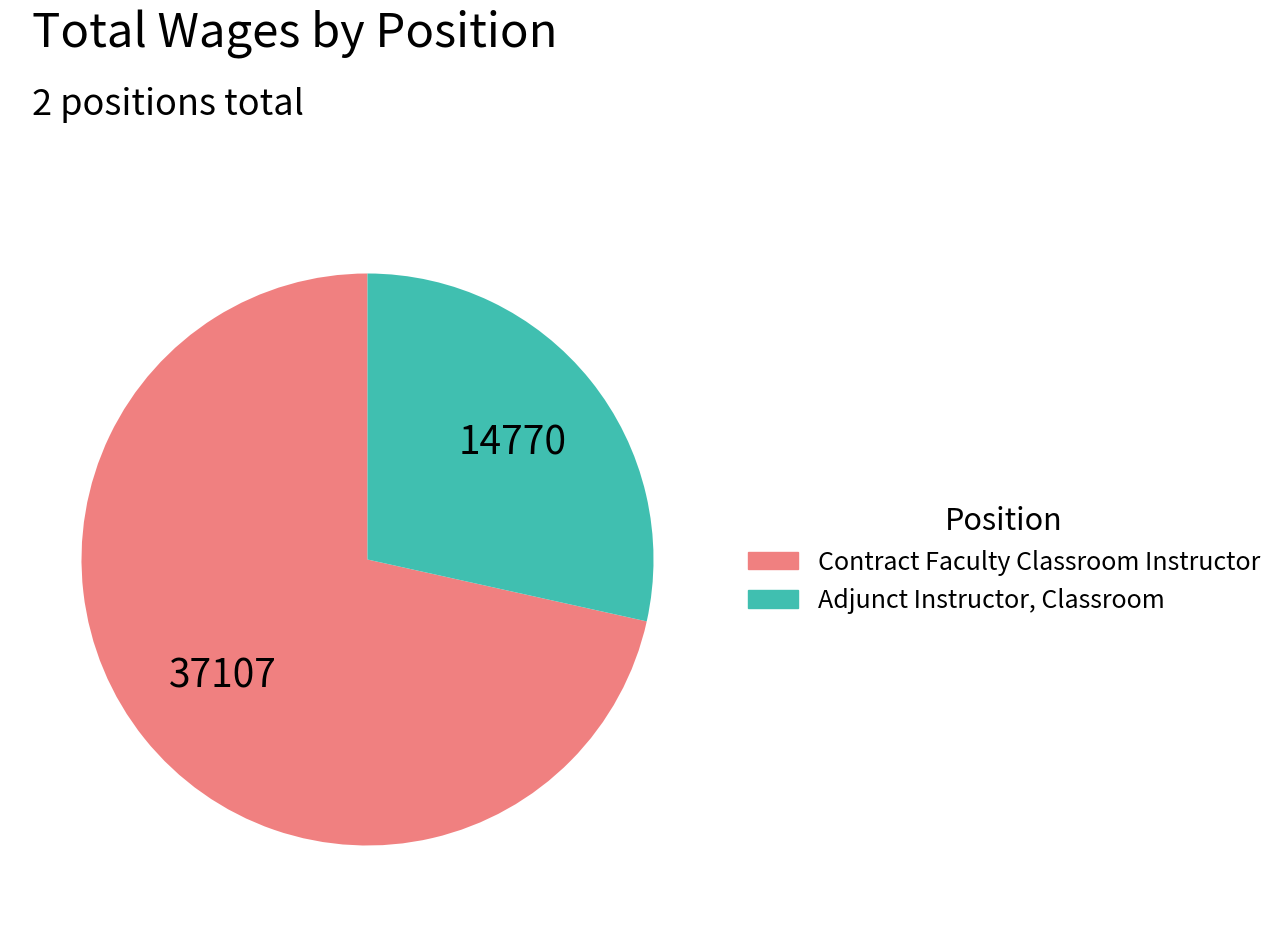

Which slice is the largest?

Contract Faculty Classroom Instructor